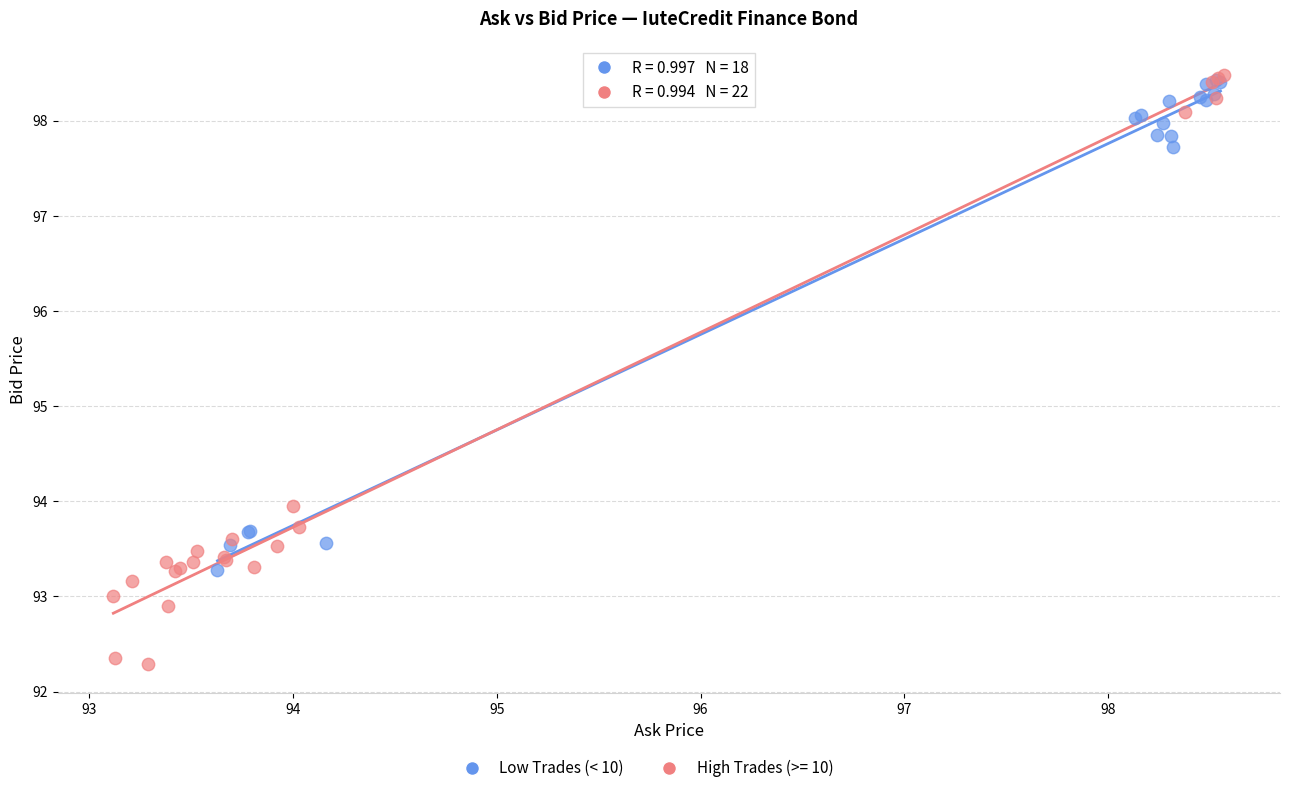

Which series reaches the minimum Y coordinate?

High Trades (>= 10)